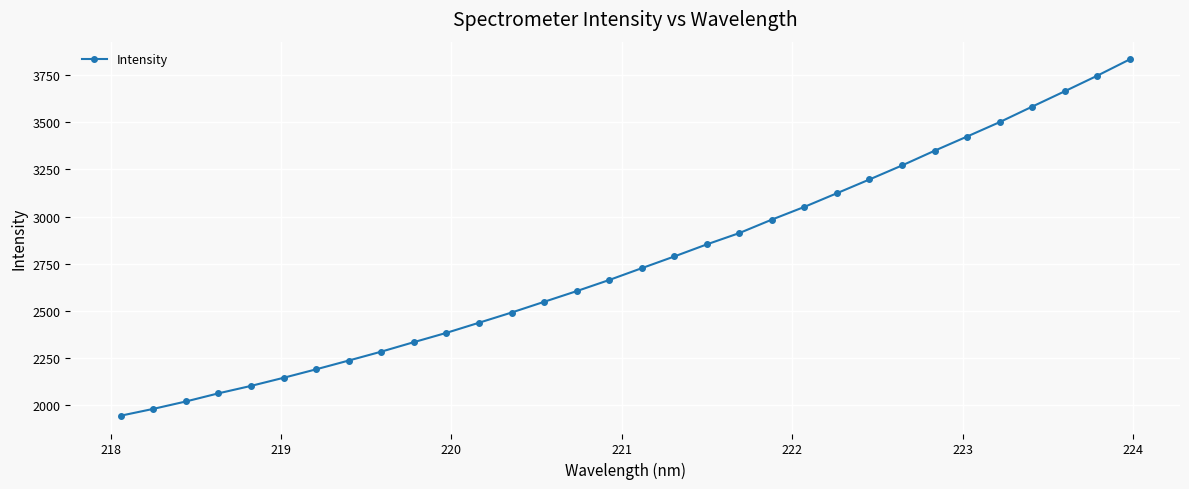

Count the number of values greater than 2726.

16